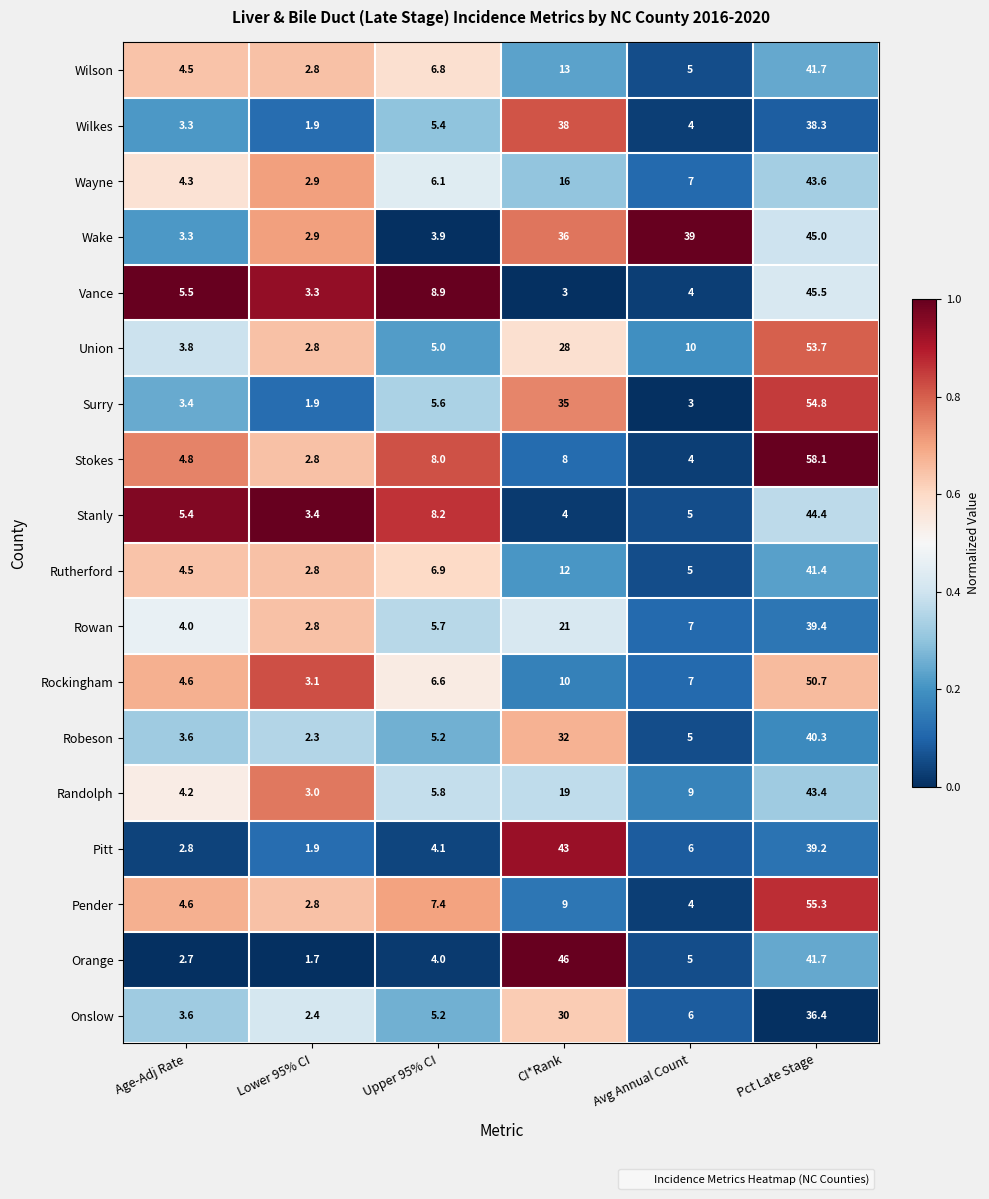

At which label does Rockingham reach its minimum?

Lower 95% CI